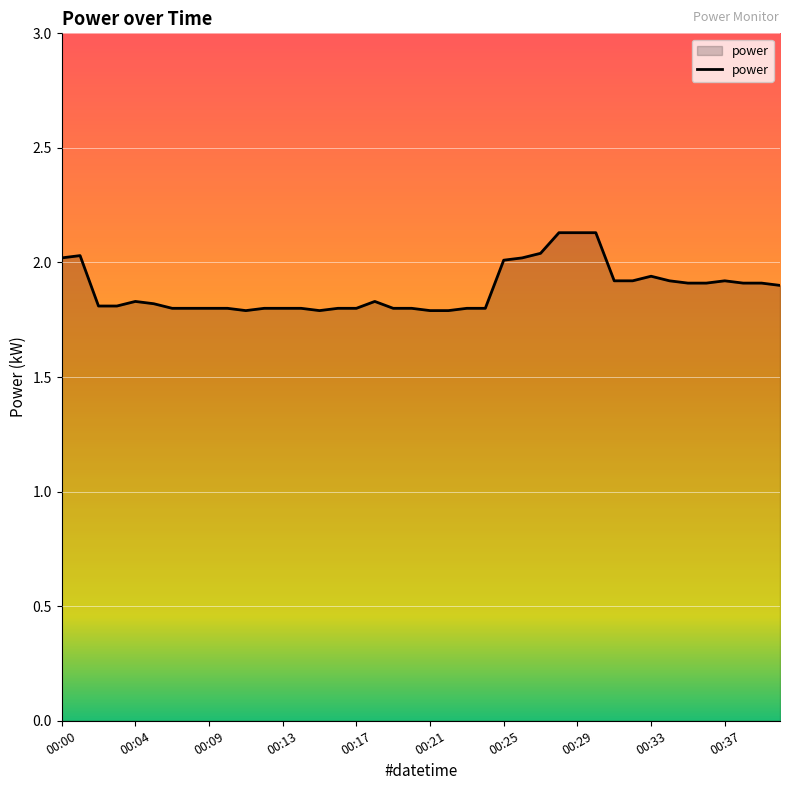

What is the maximum value shown in the chart?

2.1